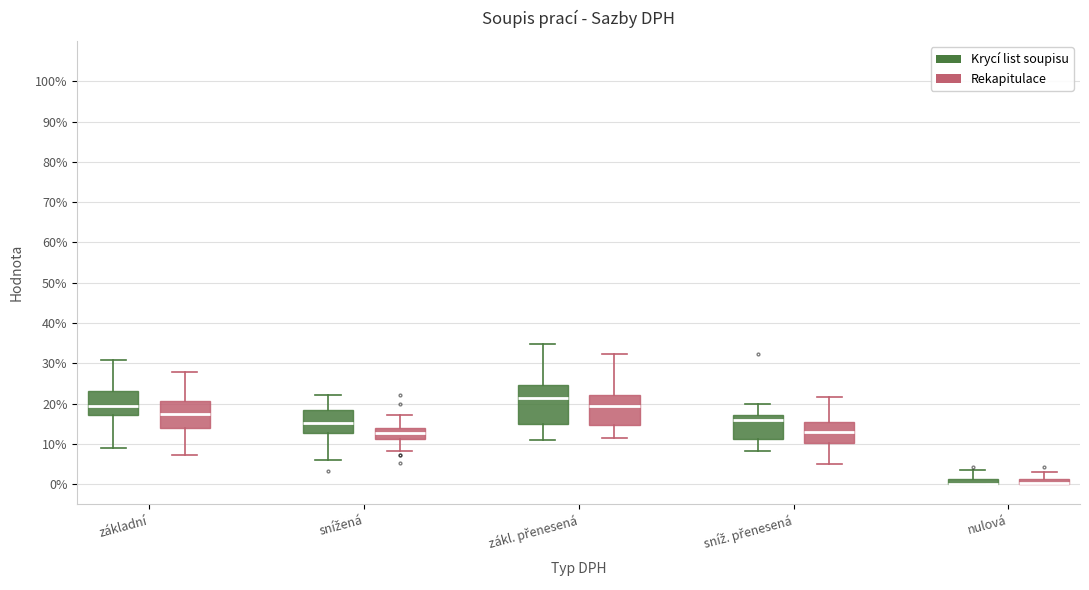

Which box is the tallest, from its lower edge to its upper edge?

zákl. přenesená (Krycí list soupisu)